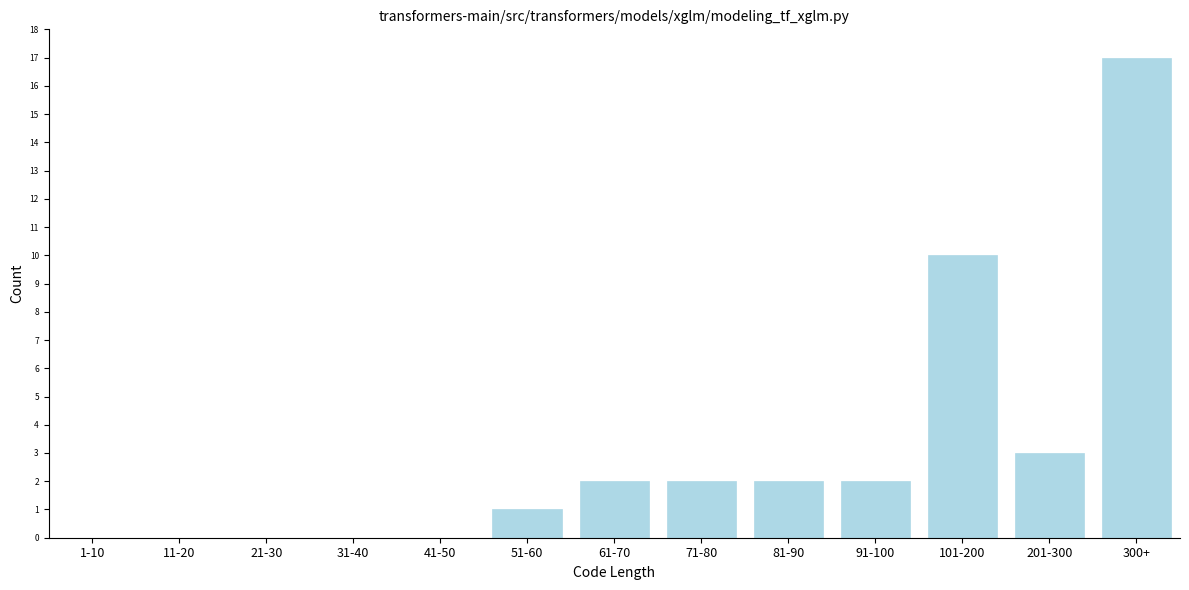

Reading right to left, transcribe all the data shown in this chart.

300+=17	201-300=3	101-200=10	91-100=2	81-90=2	71-80=2	61-70=2	51-60=1	41-50=0	31-40=0	21-30=0	11-20=0	1-10=0